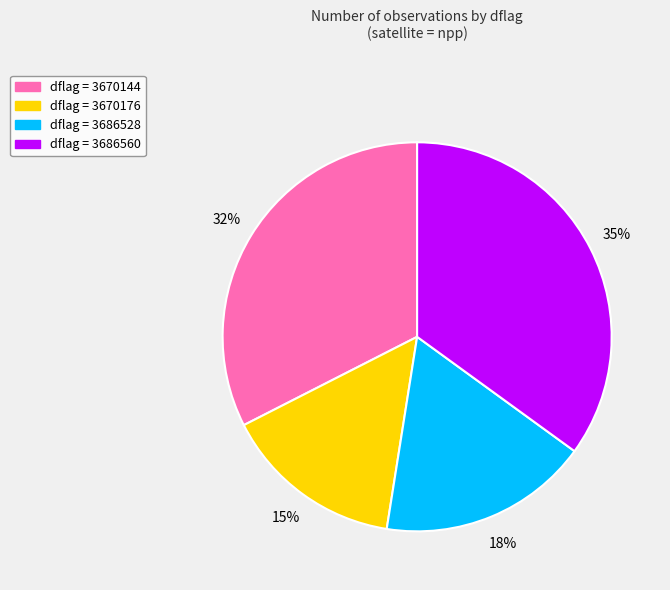

Does any single category account for the majority?

No